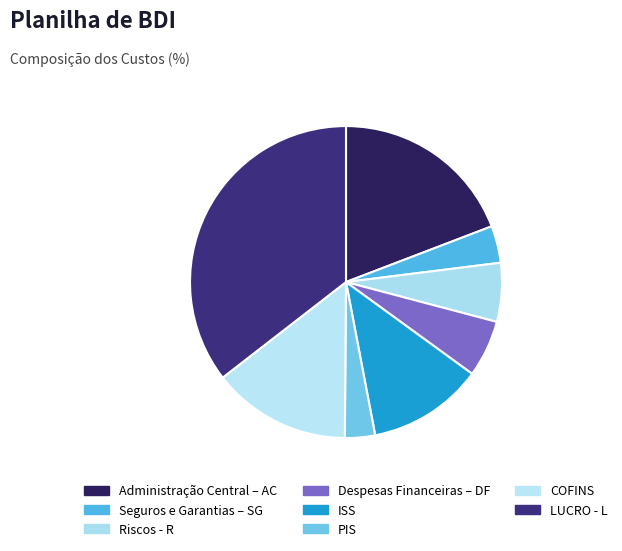

Is PIS the majority of the pie?

No